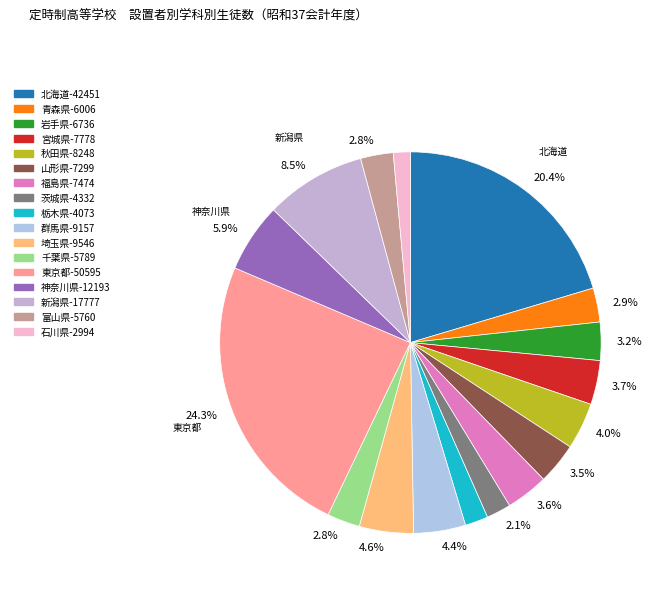

Count the number of slices in the pie.

17